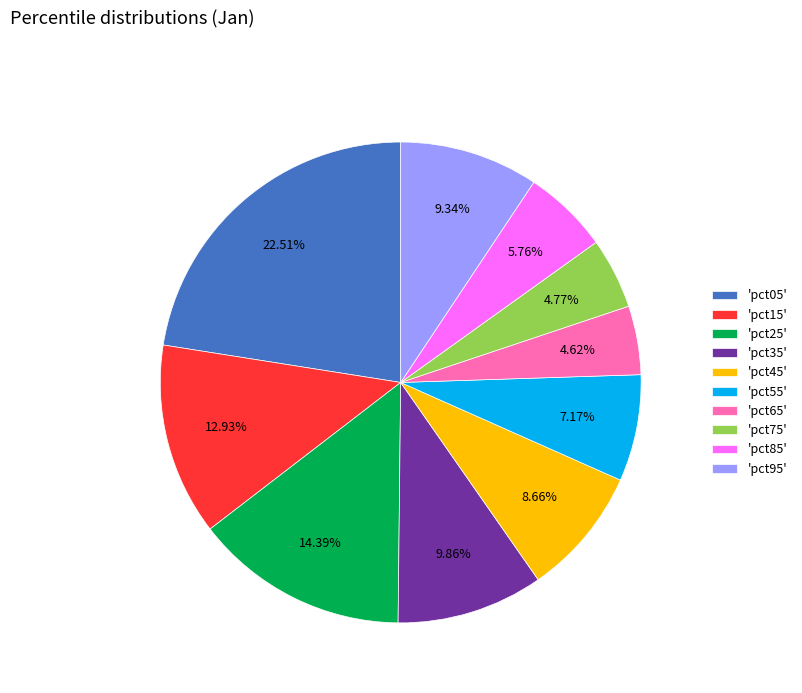

Does 'pct35' account for over 50% of the chart?

No